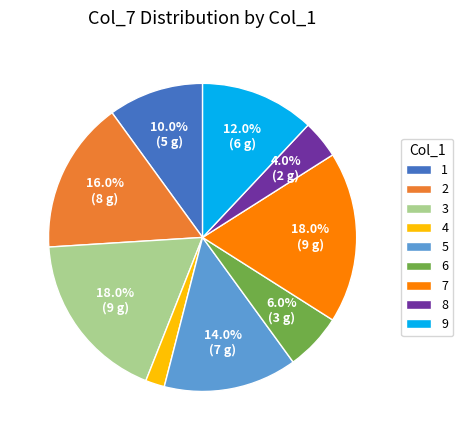

To the nearest percent, what percentage of the pie is 8?

4%